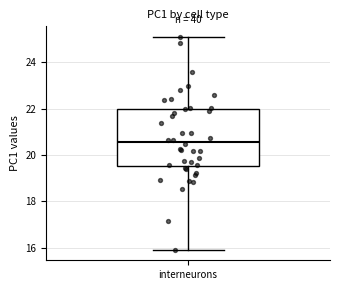

Read this box plot against the y-axis: the position of the median line, the range covered by the box, and the ends of both whiskers. The values are not printed on the chart, so give them approximately, as read against the axis.

median 20.6, box 19.6 to 22.0, whiskers 16.0 to 25.0